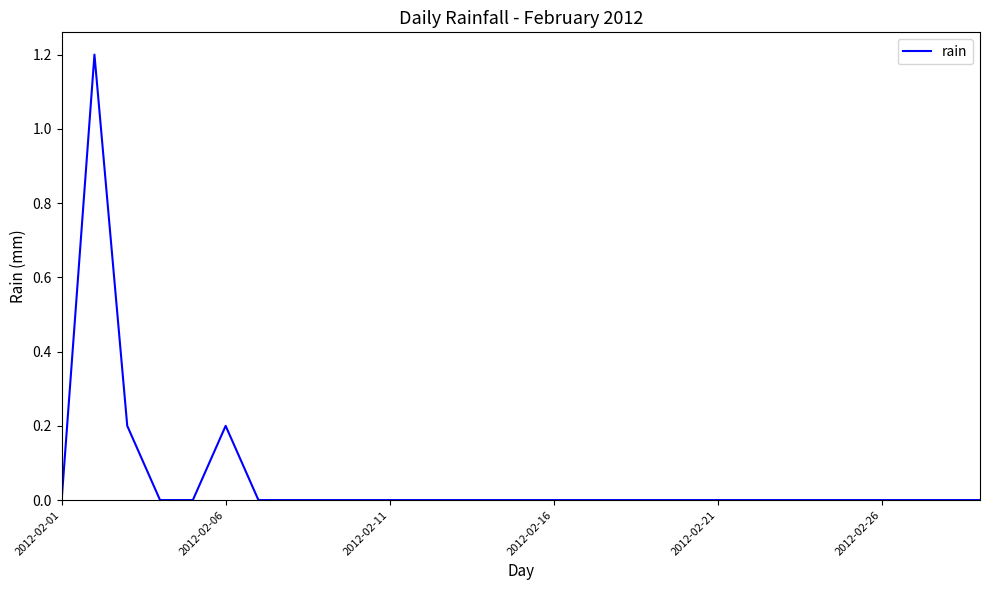

What is the maximum value shown in the chart?

1.2